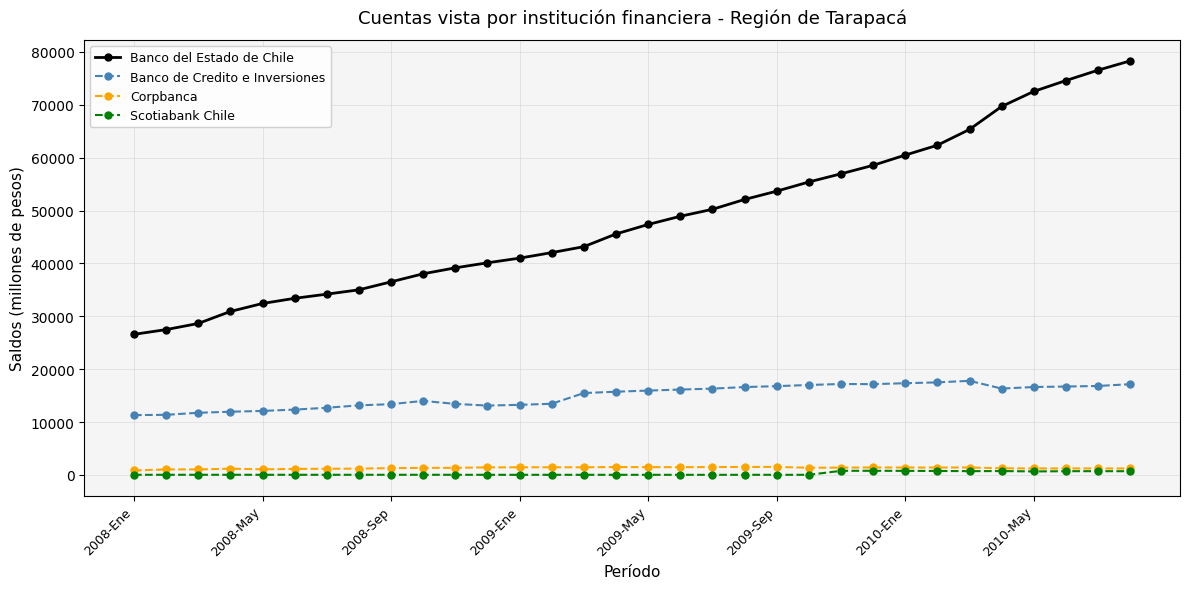

Which series has the largest total across all categories?

Banco del Estado de Chile